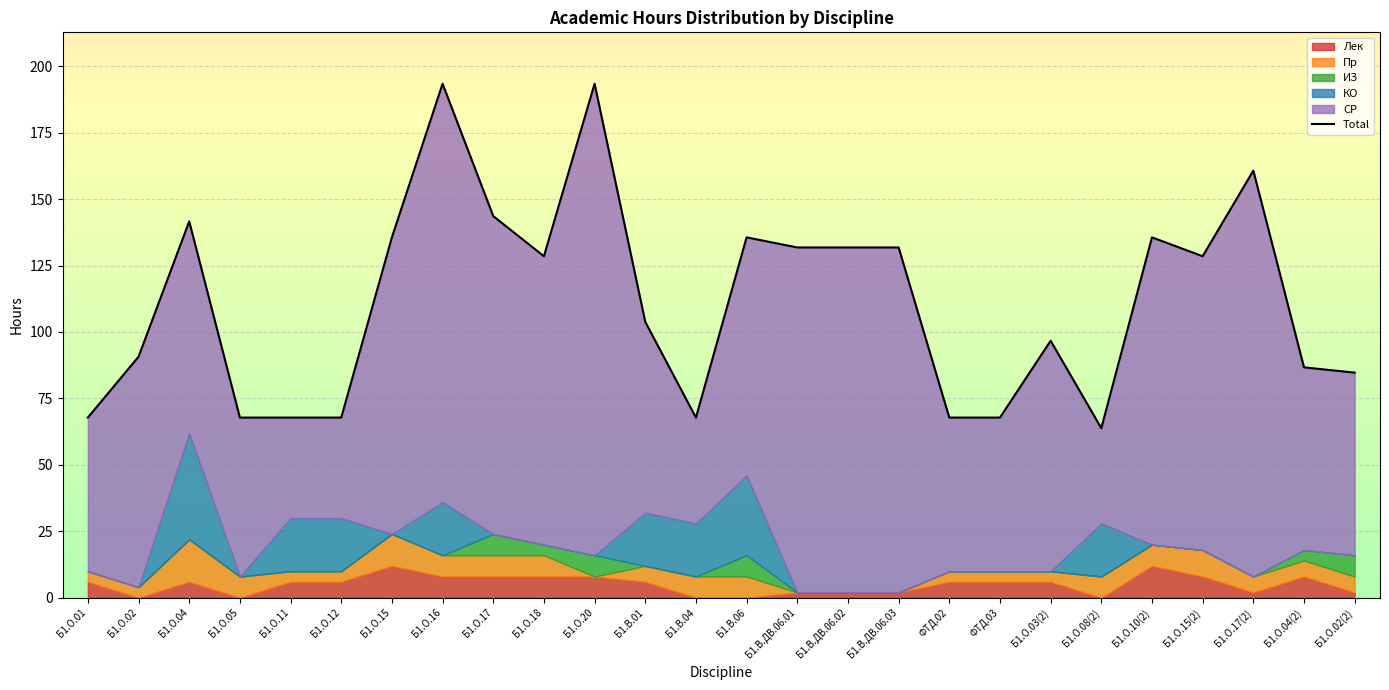

The chart shows a value of 217.8 at Б1.О.15(2). True or false?

False